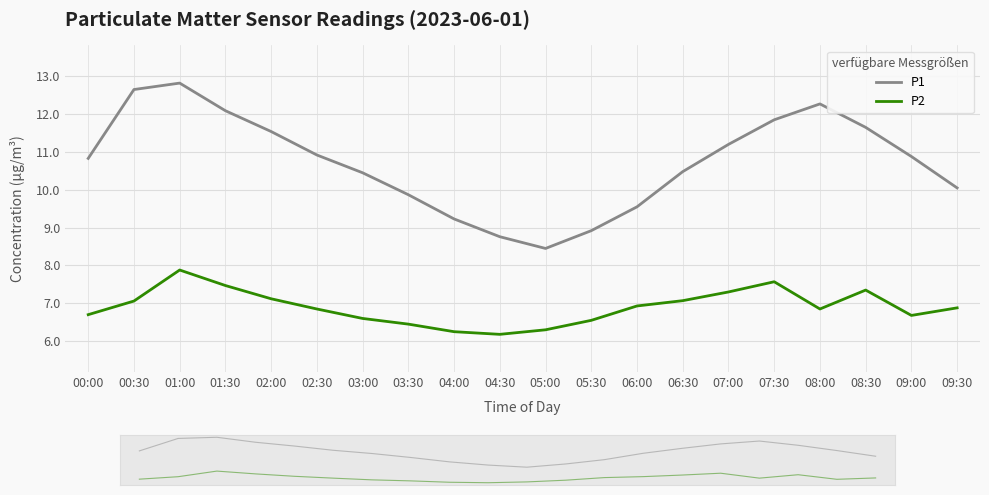

At which category is the sum across all series the highest?

01:00